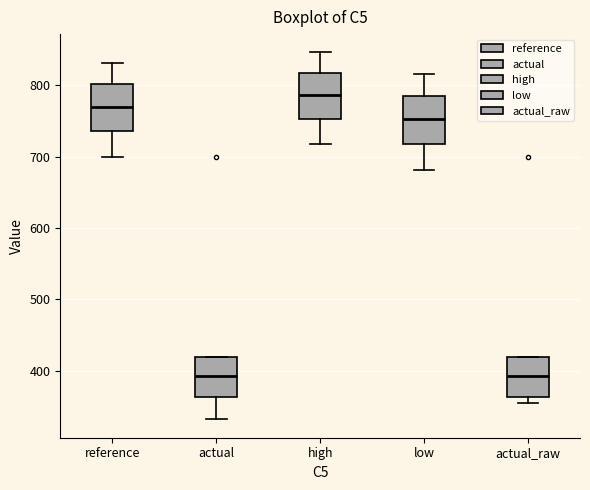

Reading left to right, transcribe this box plot: for each box, give where its median line is, the range the box spans, and where its two whiskers end, as read against the y-axis. The values are not printed on the chart, so give them approximately, as read against the axis.

reference: median 770, box 740 to 800, whiskers 700 to 830
actual: median 390, box 360 to 420, whiskers 330 to 420
high: median 790, box 750 to 820, whiskers 720 to 850
low: median 750, box 720 to 790, whiskers 680 to 820
actual_raw: median 390, box 360 to 420, whiskers 350 to 420